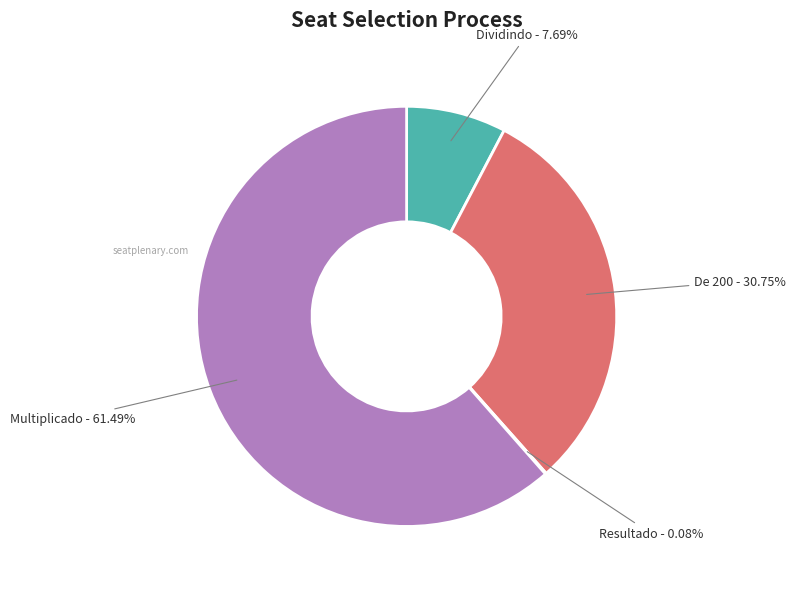

The Multiplicado slice represents 76% of the pie. True or false?

False